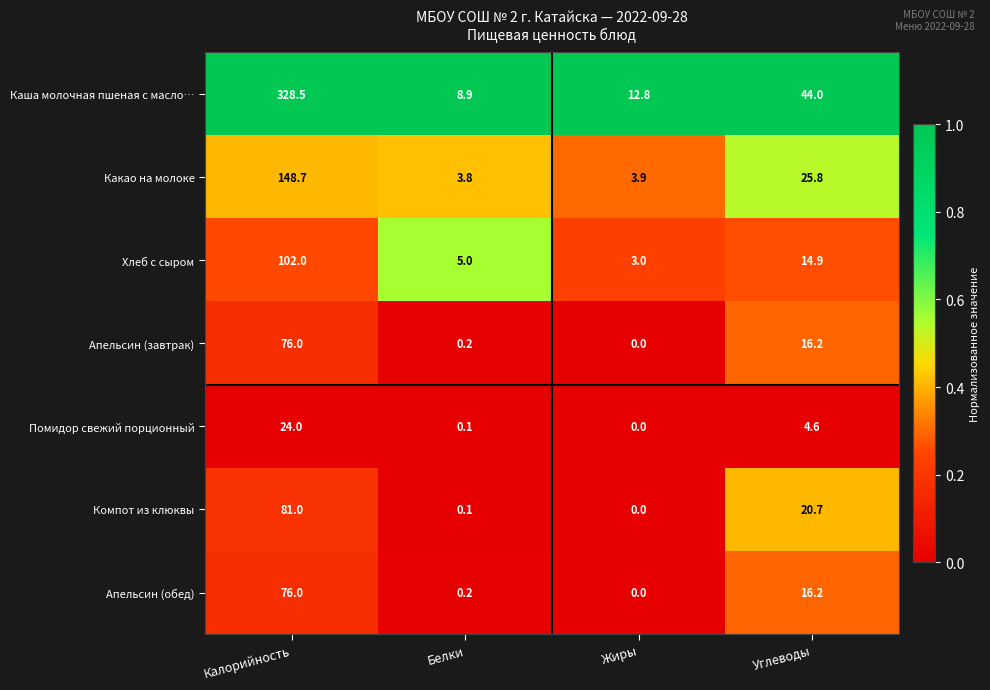

True or false: Какао на молоке has a value of 90.3 at Калорийность.

False